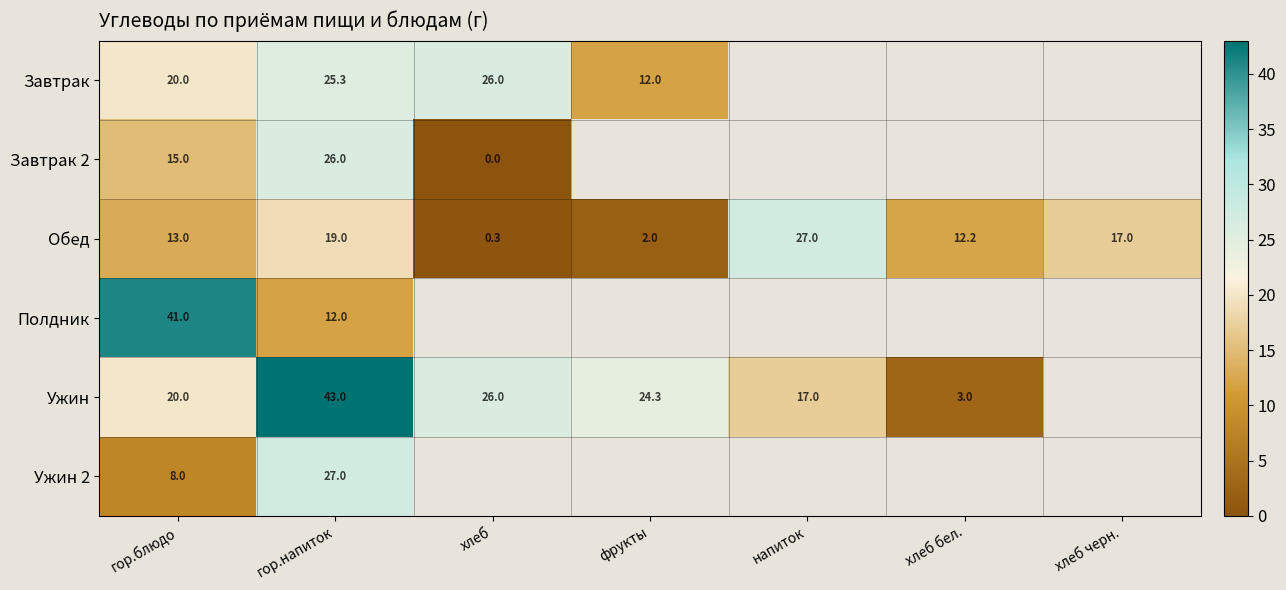

Is it true that Обед equals 2.0 at фрукты?

True